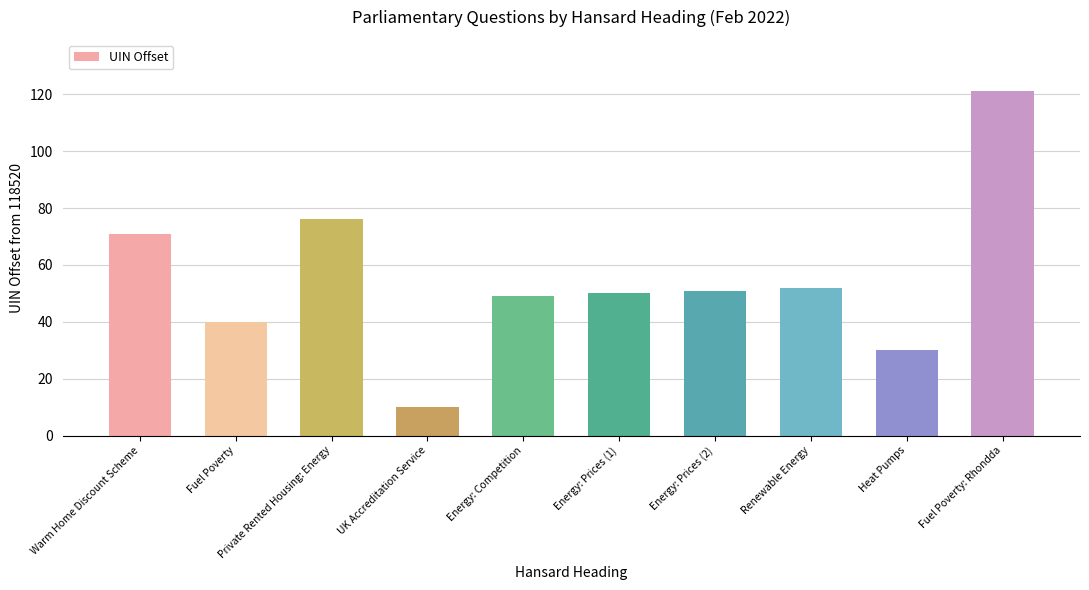

Which label corresponds to the largest value in the chart?

Fuel Poverty: Rhondda